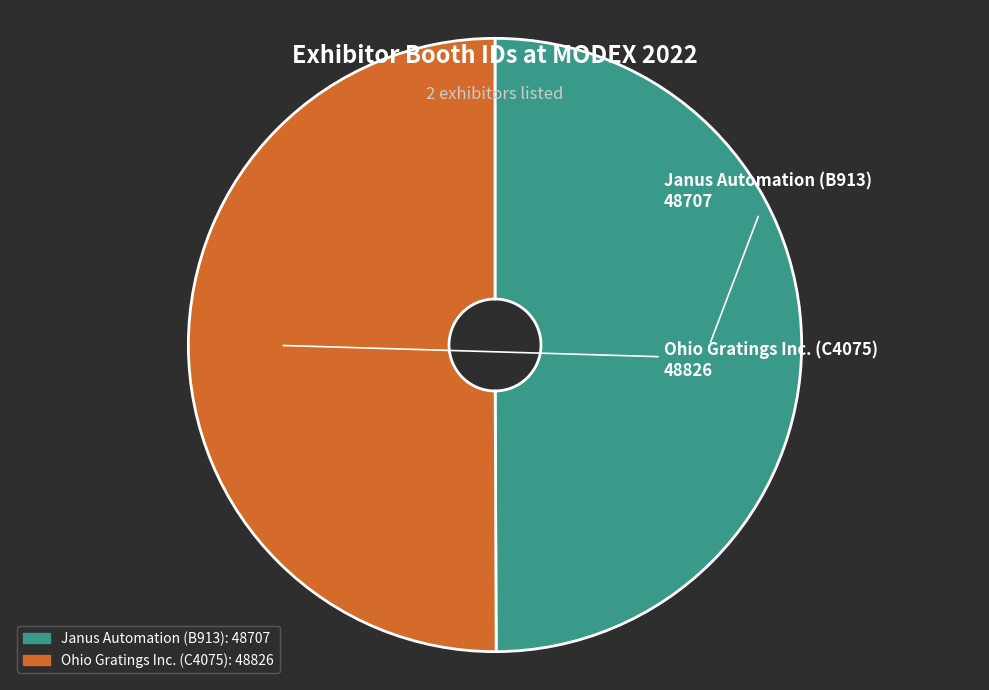

Combined, do Ohio Gratings Inc. (C4075) and Janus Automation (B913) account for over 50%?

Yes